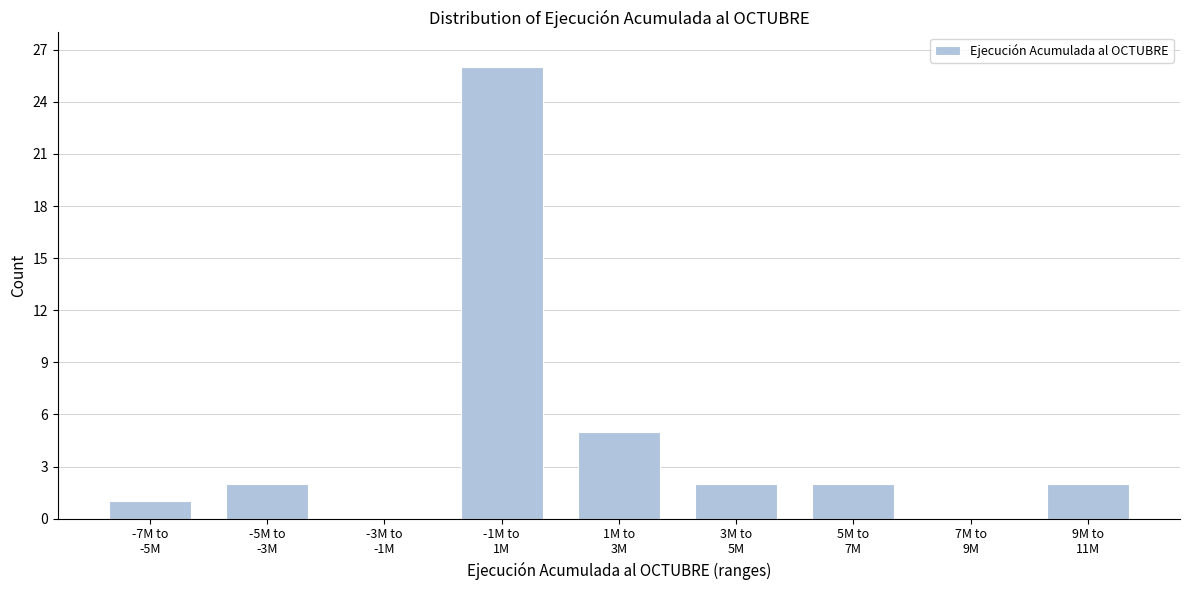

What is the sum of all values?

40